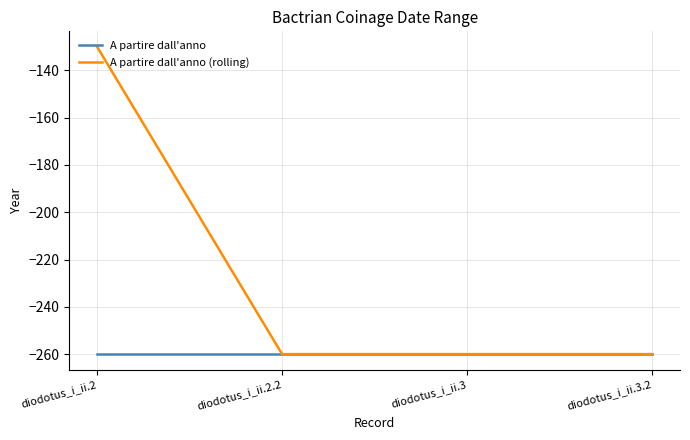

Reading right to left, extract all data points from this chart.

A partire dall'anno: -260	-260	-260	-260
A partire dall'anno (rolling): -260	-260	-260	-130